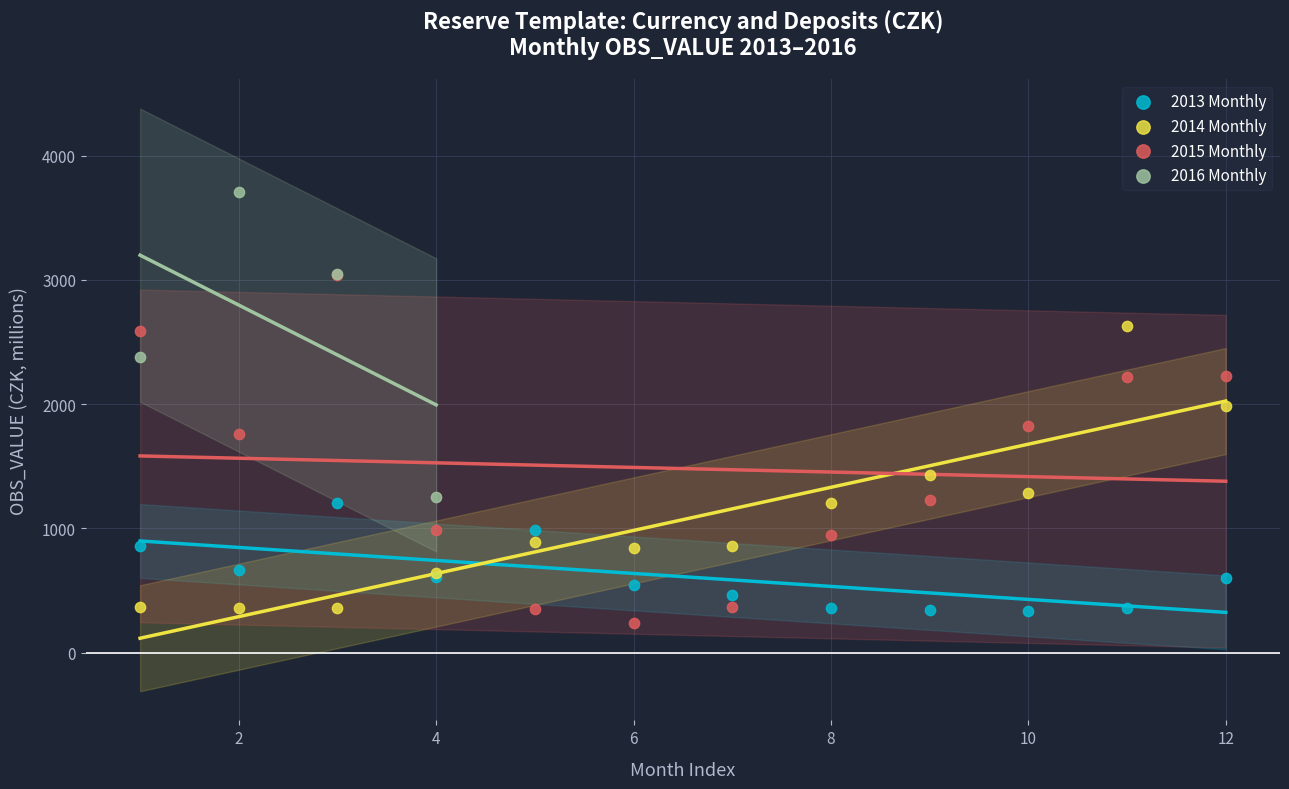

Which series reaches the maximum Y coordinate?

2016 Monthly